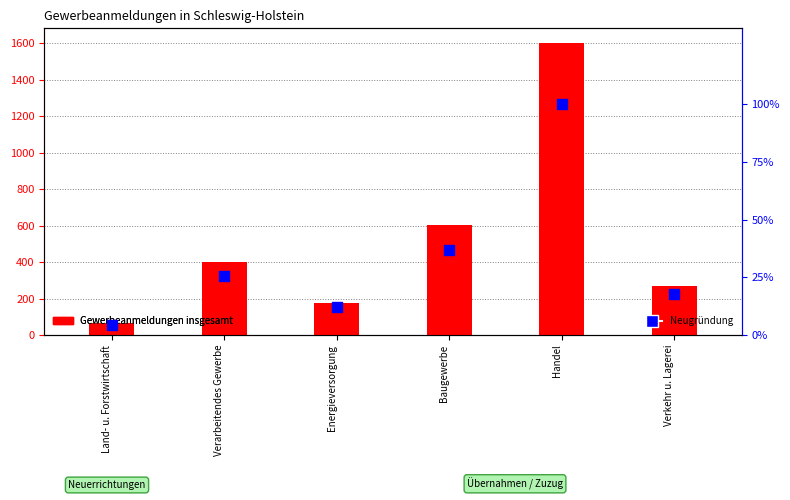

Which series contains the highest Y value?

Gewerbeanmeldungen insgesamt